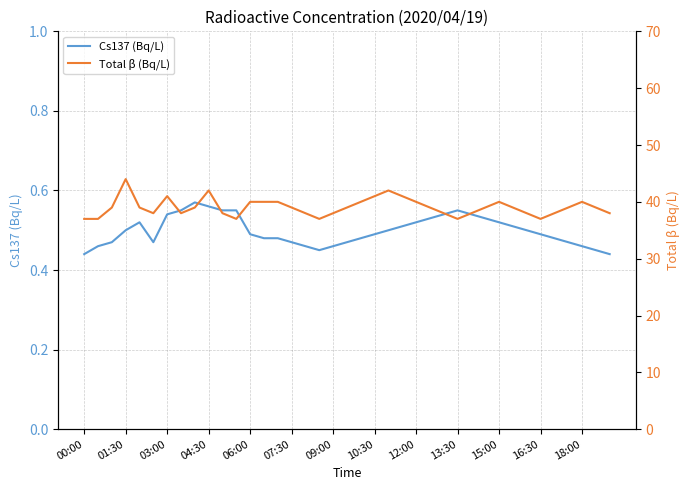

What is the average value of the Cs137 (Bq/L) series?

0.5